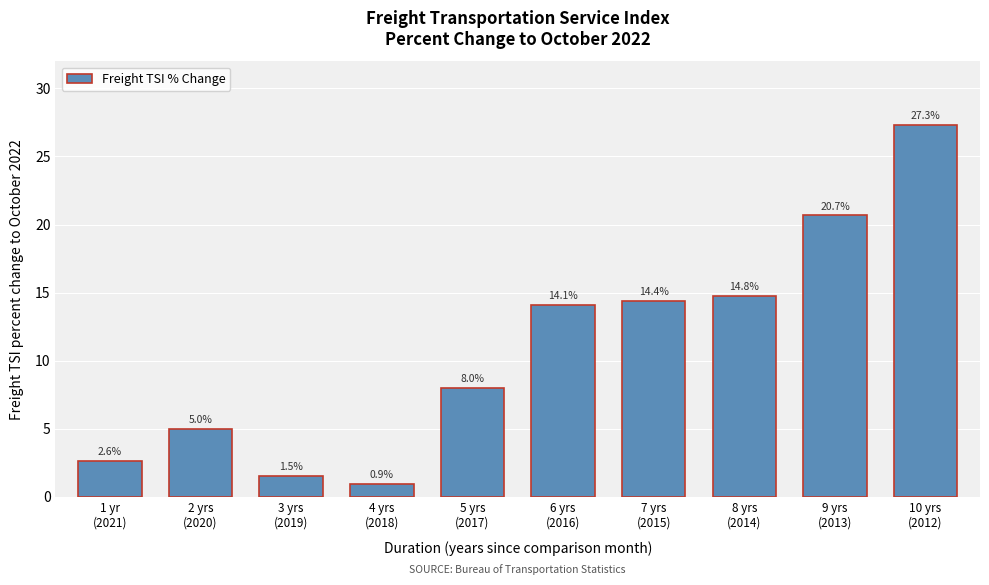

Reading left to right, extract all data points from this chart.

2.6	5.0	1.5	0.9	8.0	14.1	14.4	14.8	20.7	27.3